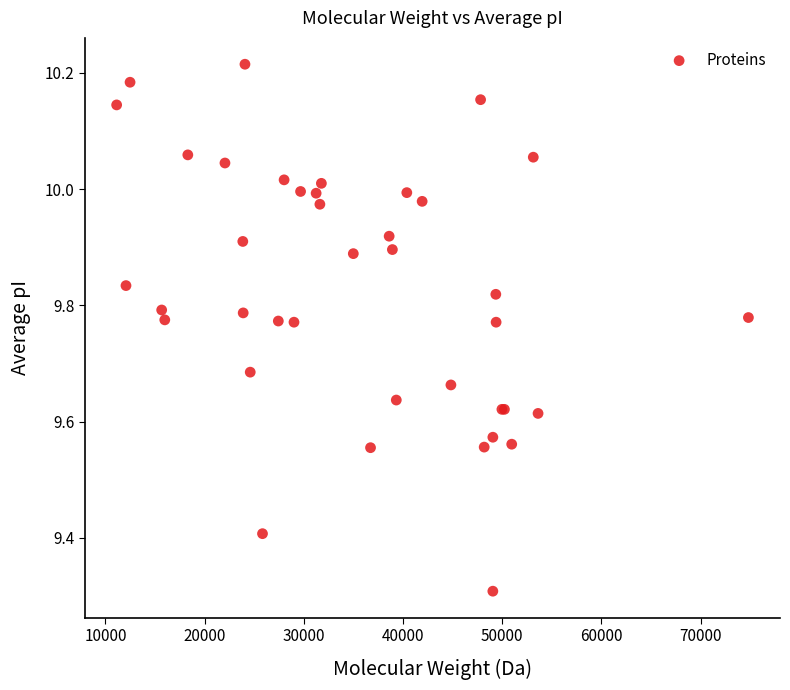

What Y value in the scatter plot is closest to 9?

9.3